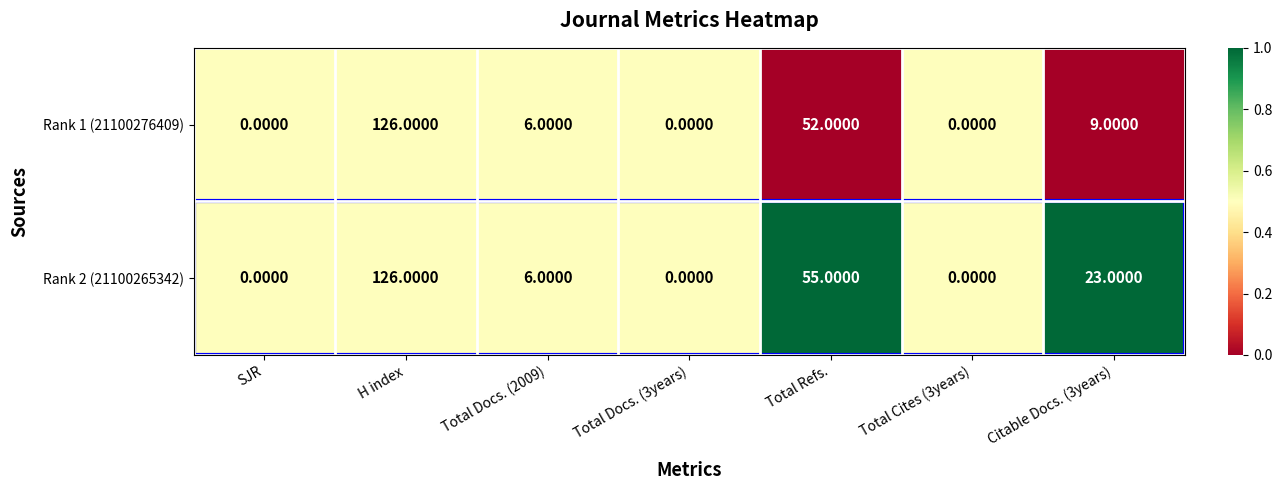

Is the value of Rank 1 (21100276409) at H index greater than the value of Rank 2 (21100265342) at Total Cites (3years)?

Yes